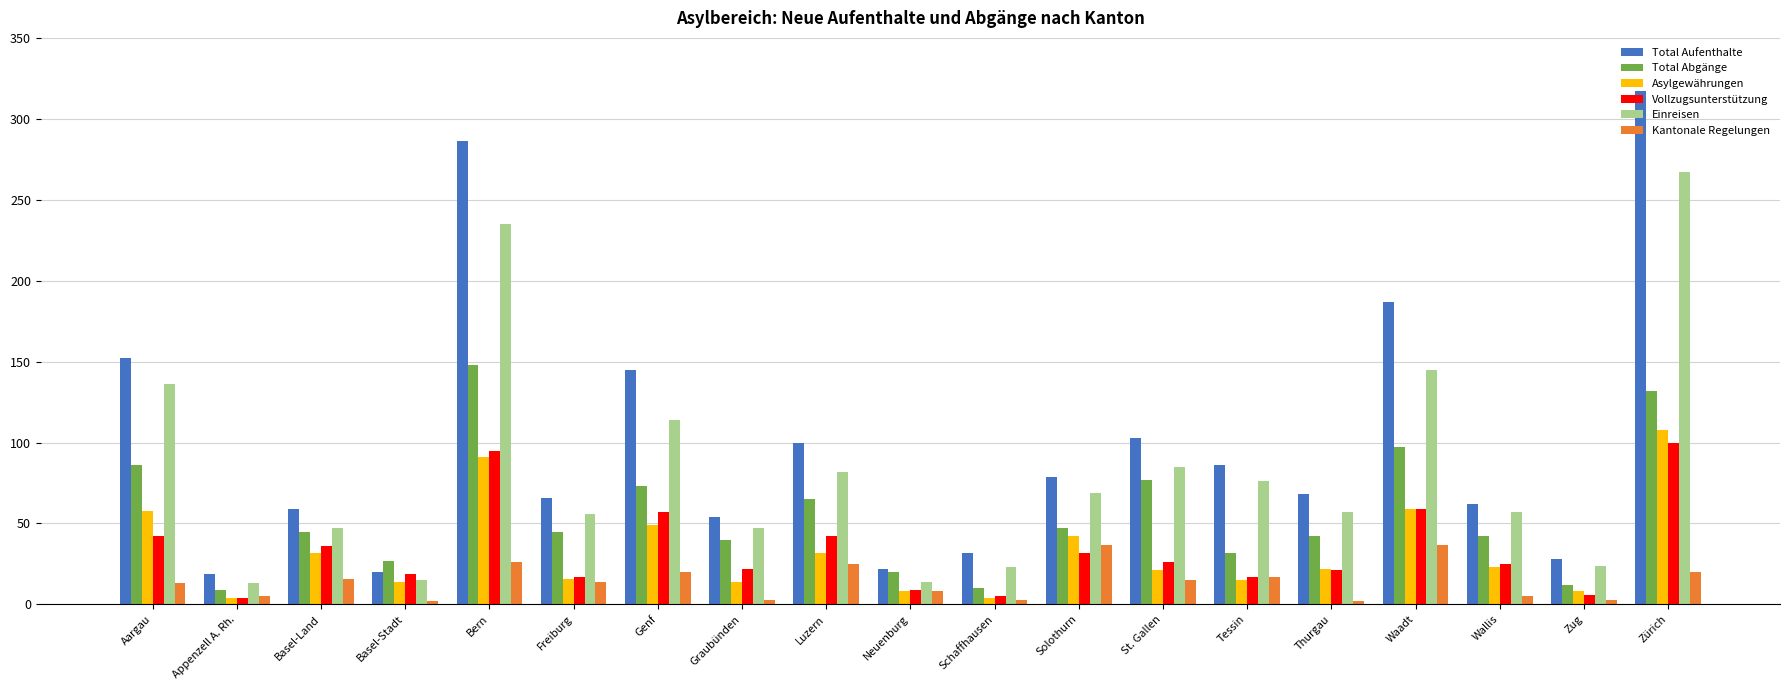

True or false: Vollzugsunterstützung has a value of 95 at Bern.

True